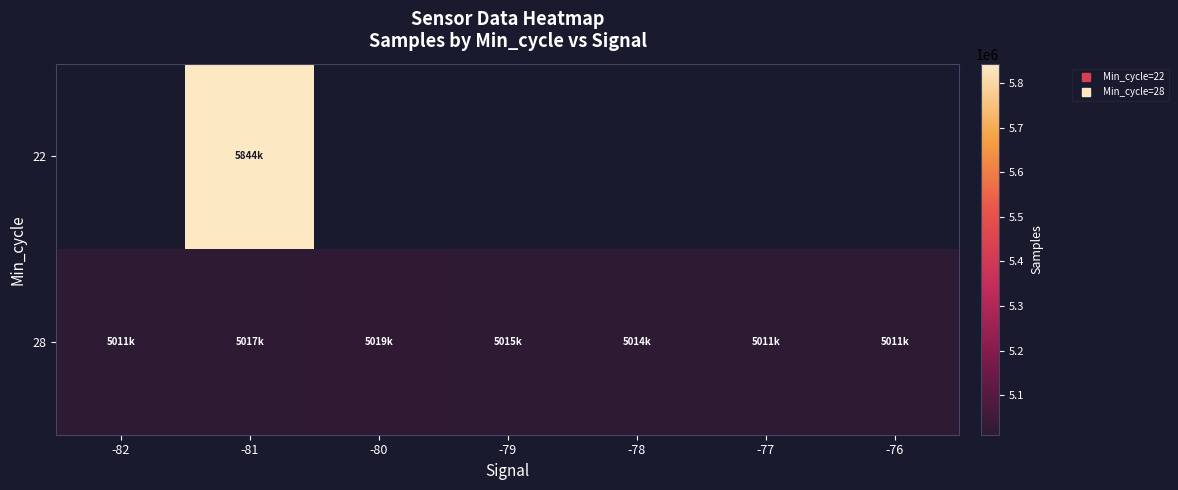

Which label corresponds to the smallest value in the chart?

-77